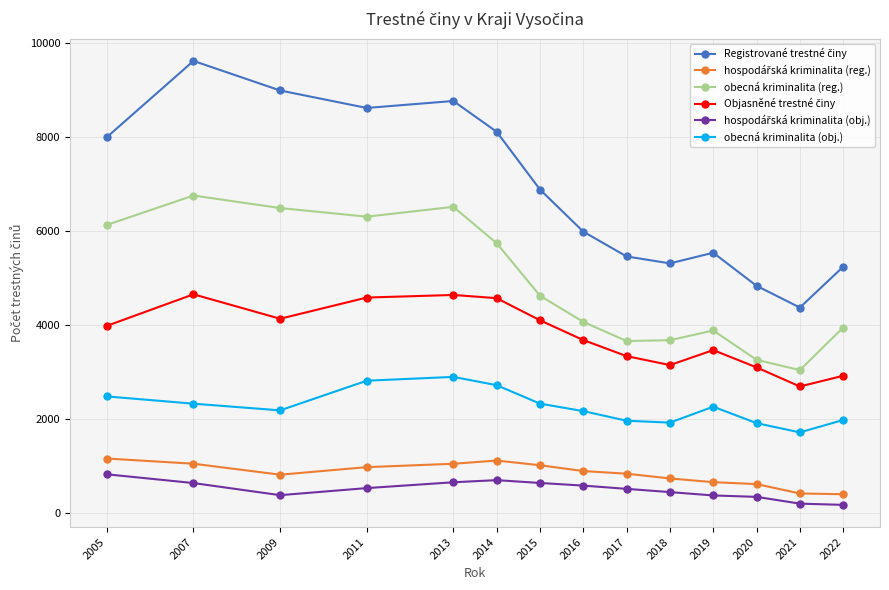

Where is the first local maximum for obecná kriminalita (reg.)?

2007